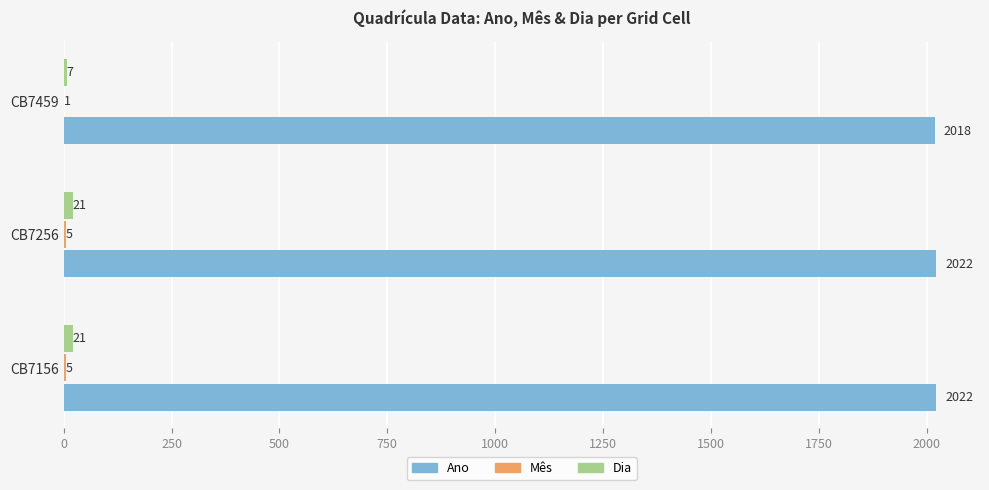

What is the total value across all series at CB7459?

2026